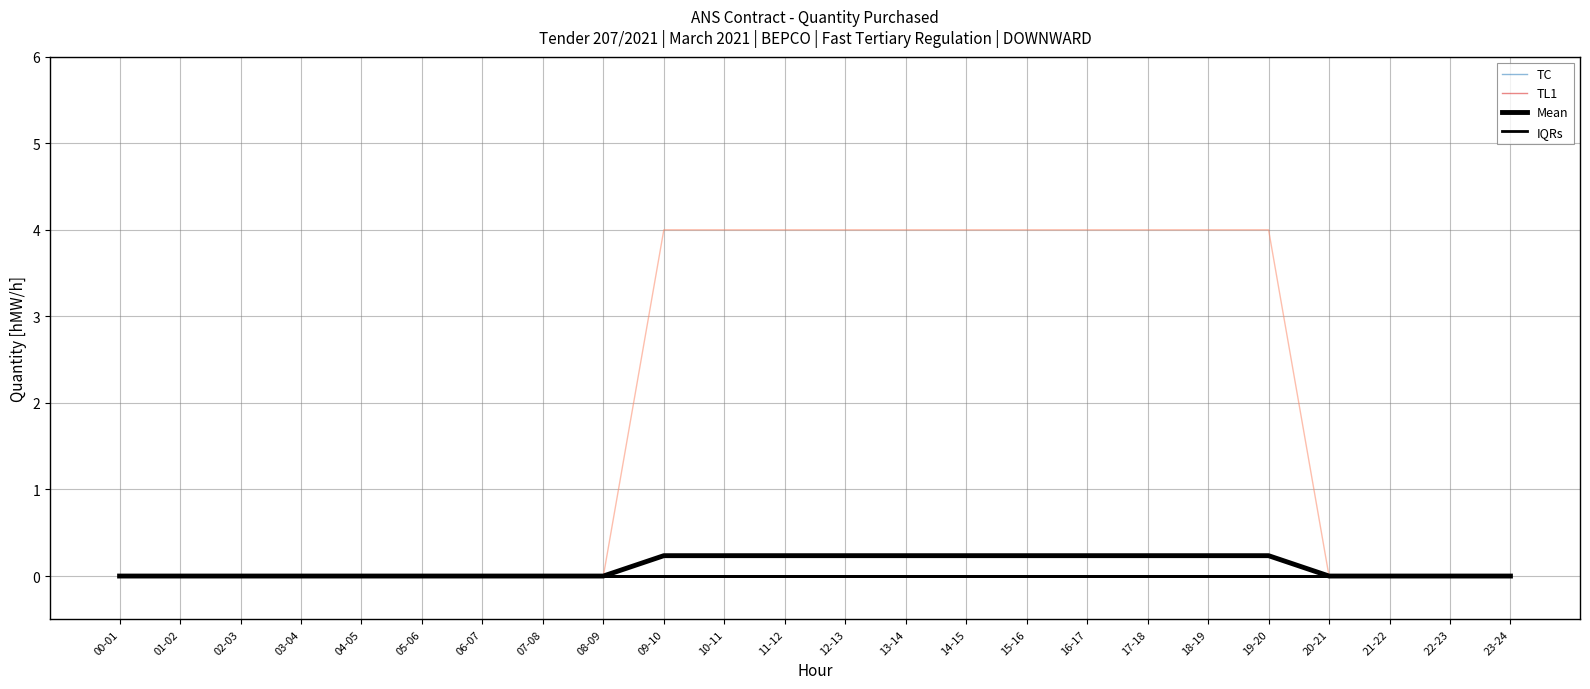

True or false: TL1 and Mean cross at least once.

False